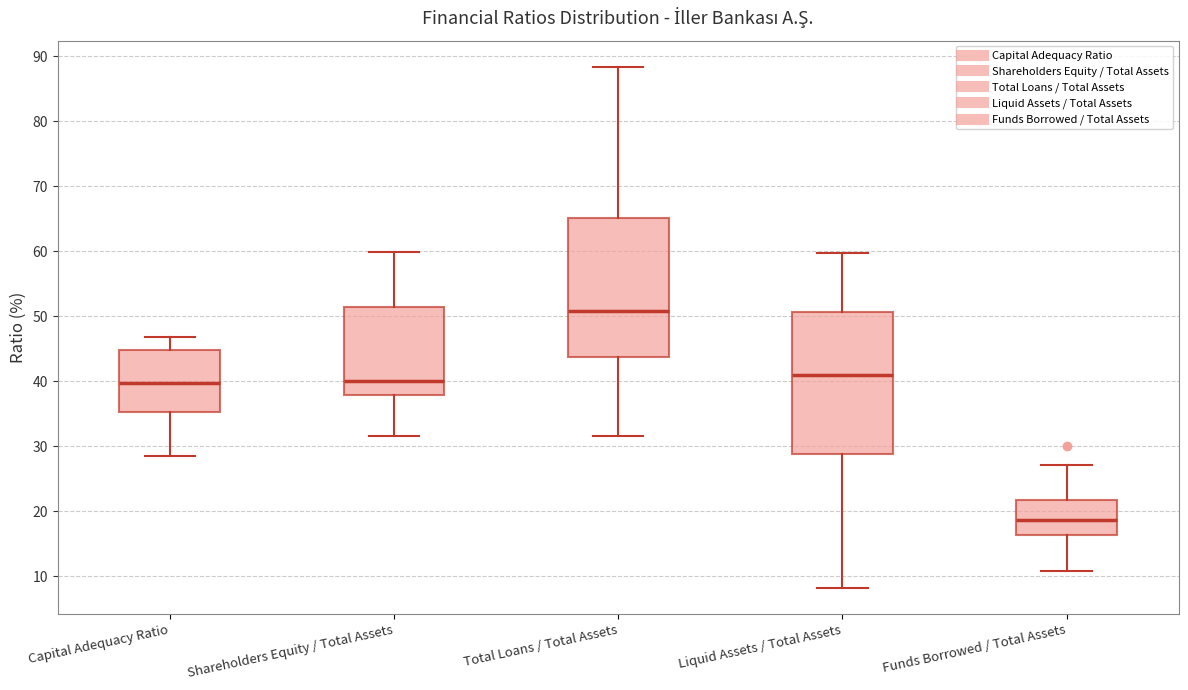

Reading left to right, transcribe this box plot: for each box, give where its median line is, the range the box spans, and where its two whiskers end, as read against the y-axis. The values are not printed on the chart, so give them approximately, as read against the axis.

Capital Adequacy Ratio: median 40, box 35 to 45, whiskers 28 to 47
Shareholders Equity / Total Assets: median 40, box 38 to 51, whiskers 32 to 60
Total Loans / Total Assets: median 51, box 44 to 65, whiskers 32 to 88
Liquid Assets / Total Assets: median 41, box 29 to 51, whiskers 8 to 60
Funds Borrowed / Total Assets: median 19, box 16 to 22, whiskers 11 to 27